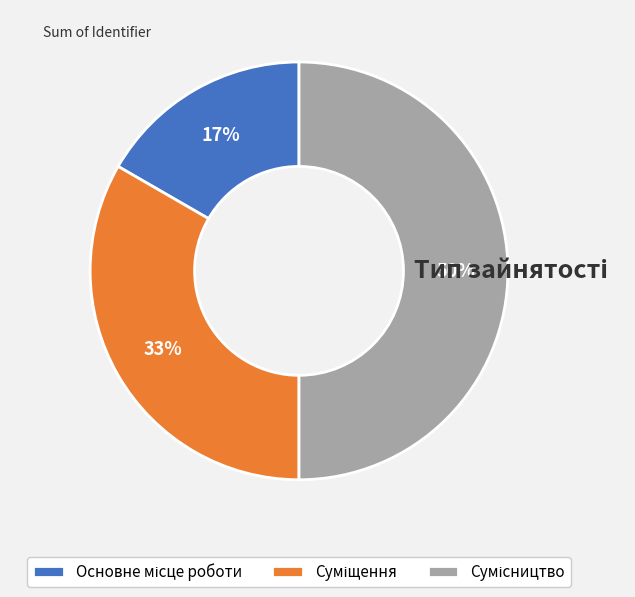

To the nearest percent, what is the difference between the largest and smallest slice percentages?

33%